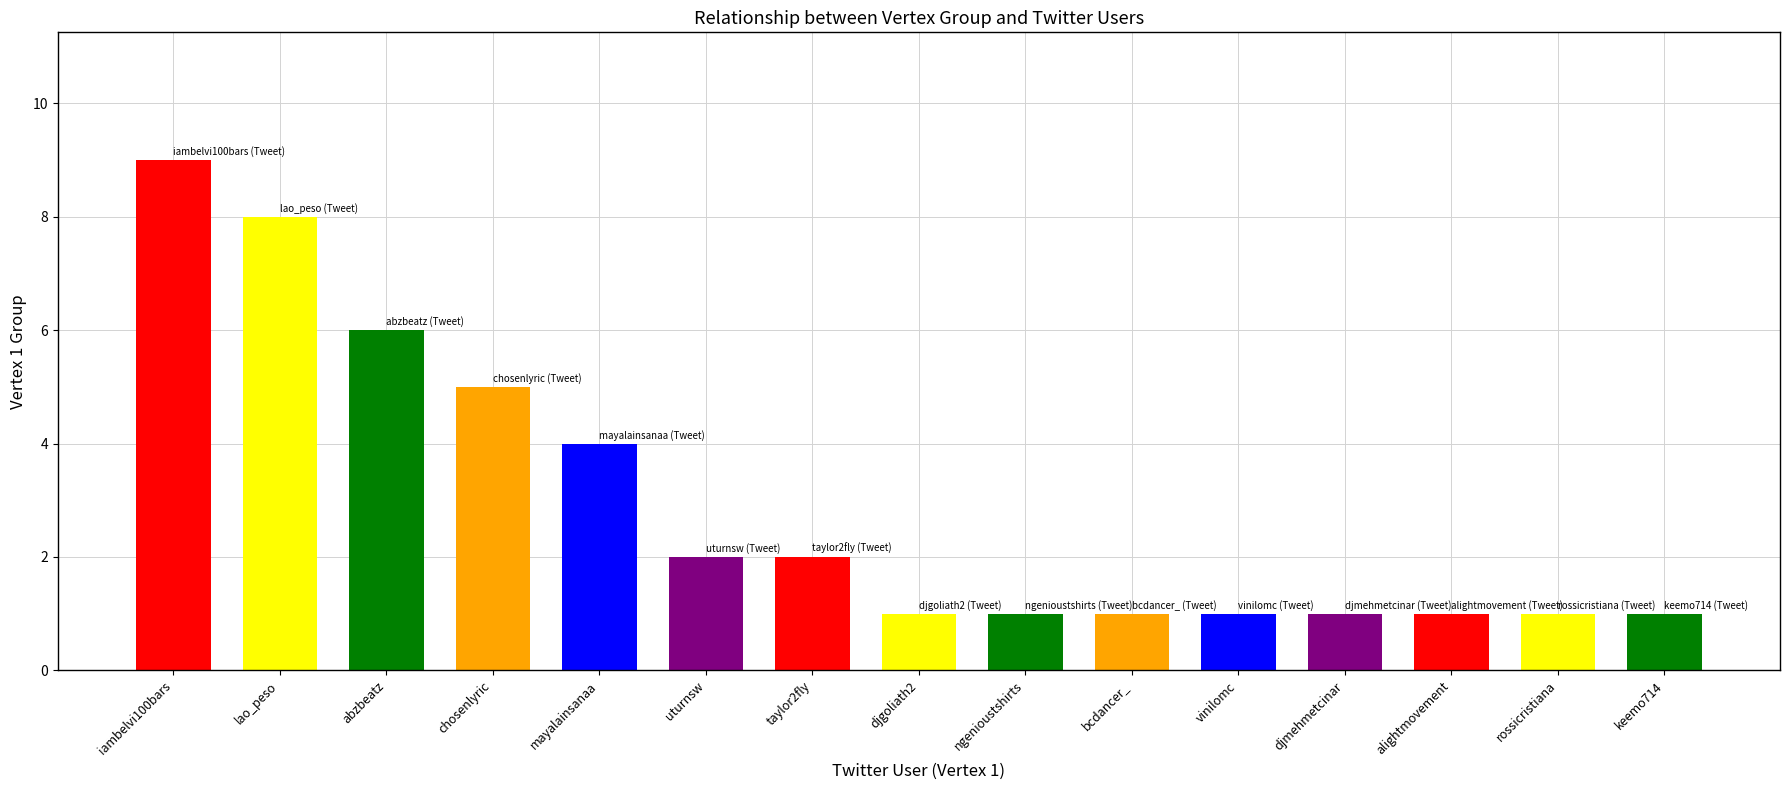

Reading left to right, what are all the values shown in this chart?

iambelvi100bars=9	lao_peso=8	abzbeatz=6	chosenlyric=5	mayalainsanaa=4	uturnsw=2	taylor2fly=2	djgoliath2=1	ngenioustshirts=1	bcdancer_=1	vinilomc=1	djmehmetcinar=1	alightmovement=1	rossicristiana=1	keemo714=1